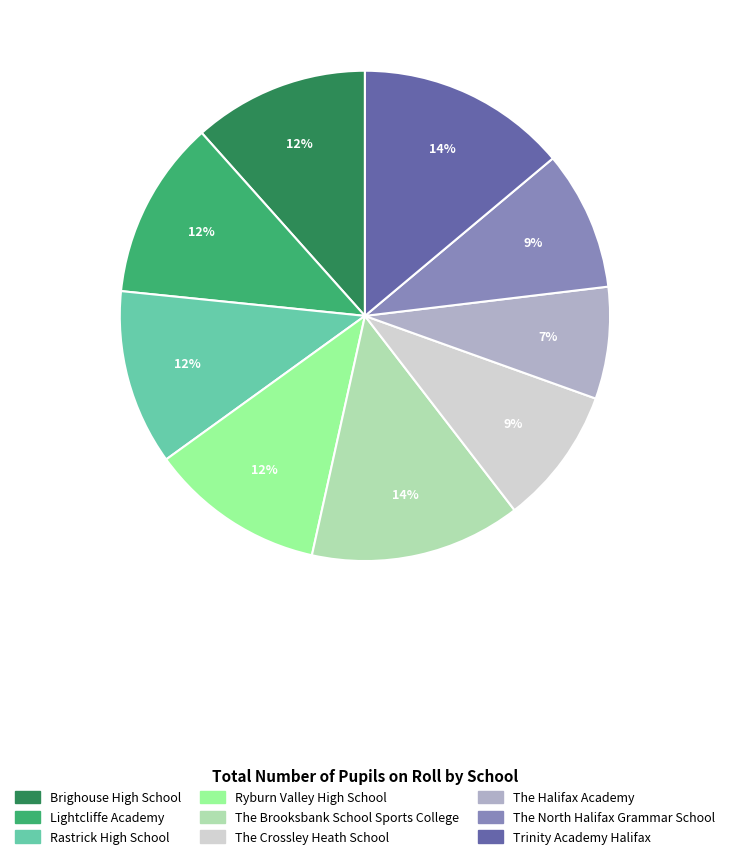

What percentage is the The North Halifax Grammar School slice, to the nearest percent?

9%